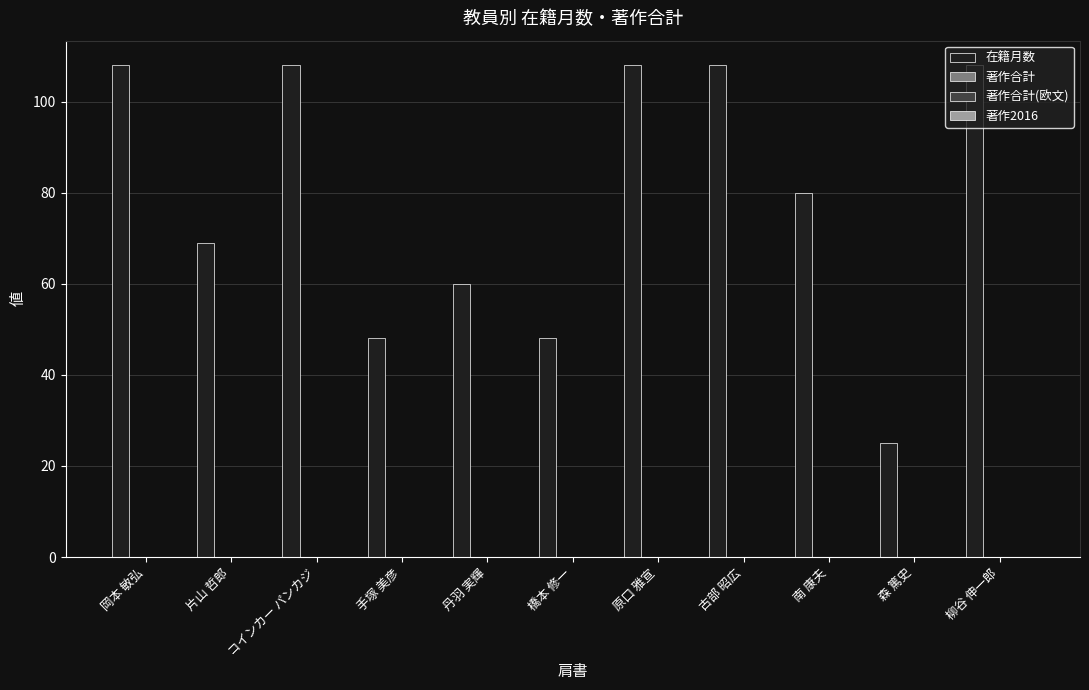

What is the value of the 8th bar from the left?

108